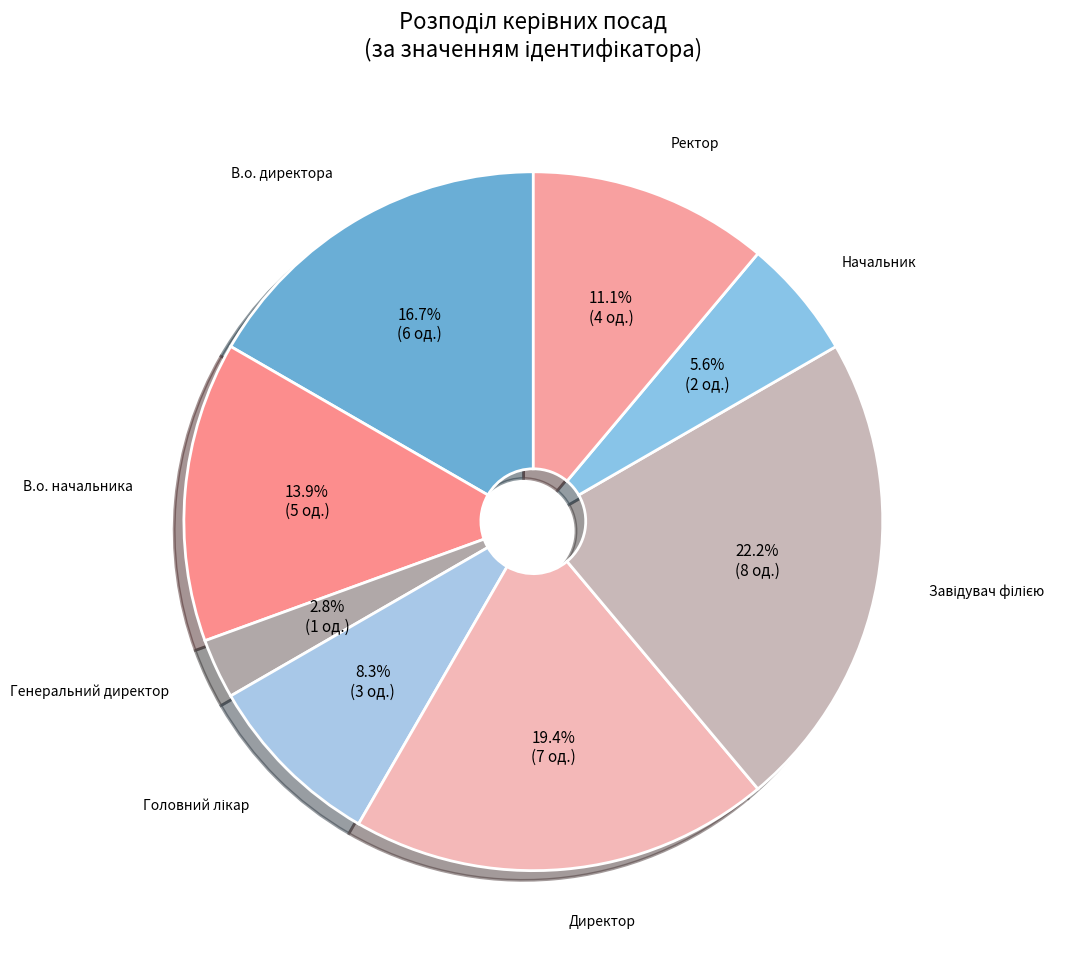

Which slice is the smallest?

Генеральний директор